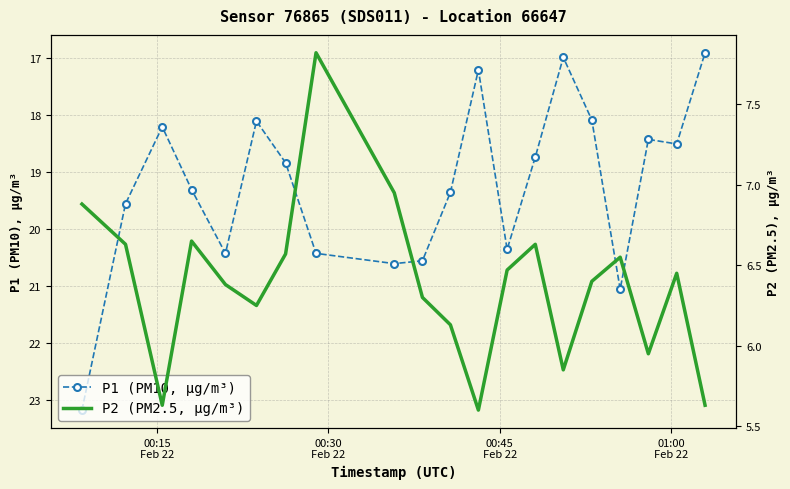

How many interior local peaks does the P1 (PM10, µg/m³) series have?

5